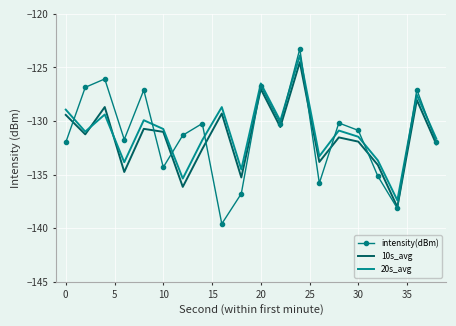

What is the highest value of the intensity(dBm) series?

-123.3